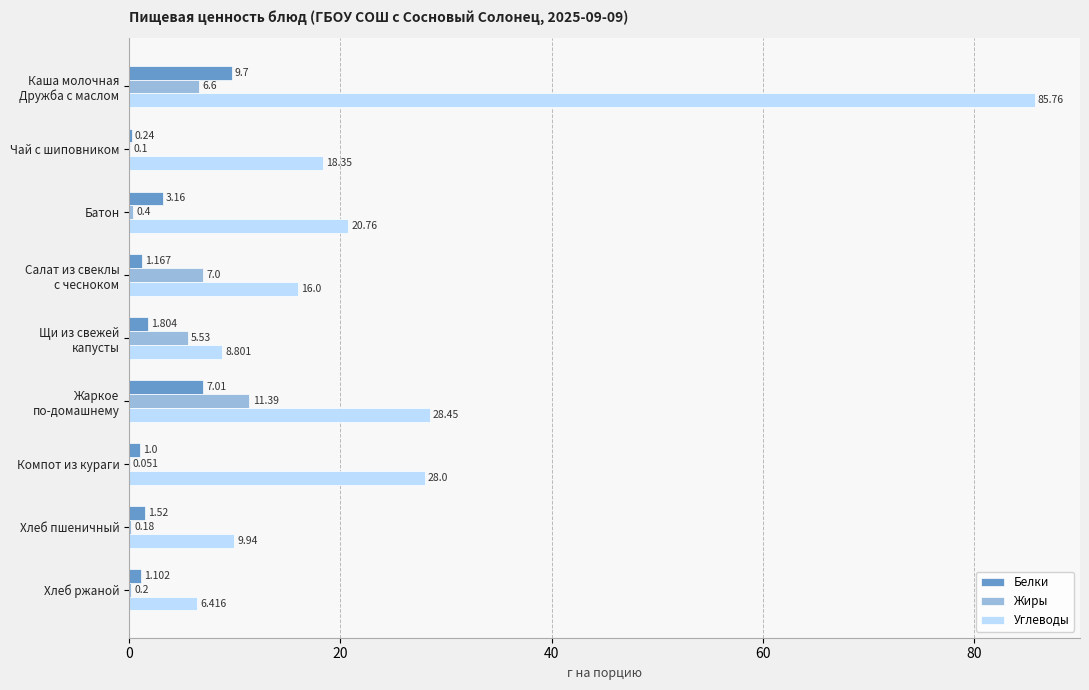

Count the number of categories in the chart.

9